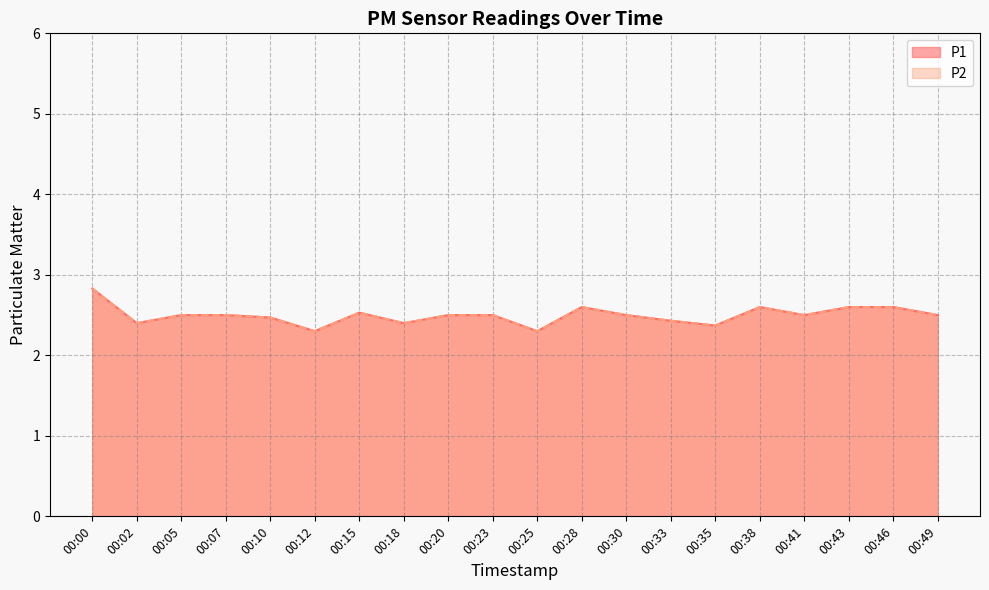

Reading left to right, transcribe all the data shown in this chart.

P1: 00:00=2.8	00:02=2.4	00:05=2.5	00:07=2.5	00:10=2.5	00:12=2.3	00:15=2.5	00:18=2.4	00:20=2.5	00:23=2.5	00:25=2.3	00:28=2.6	00:30=2.5	00:33=2.4	00:35=2.4	00:38=2.6	00:41=2.5	00:43=2.6	00:46=2.6	00:49=2.5
P2: 00:00=2.8	00:02=2.4	00:05=2.5	00:07=2.5	00:10=2.5	00:12=2.3	00:15=2.5	00:18=2.4	00:20=2.5	00:23=2.5	00:25=2.3	00:28=2.6	00:30=2.5	00:33=2.4	00:35=2.4	00:38=2.6	00:41=2.5	00:43=2.6	00:46=2.6	00:49=2.5